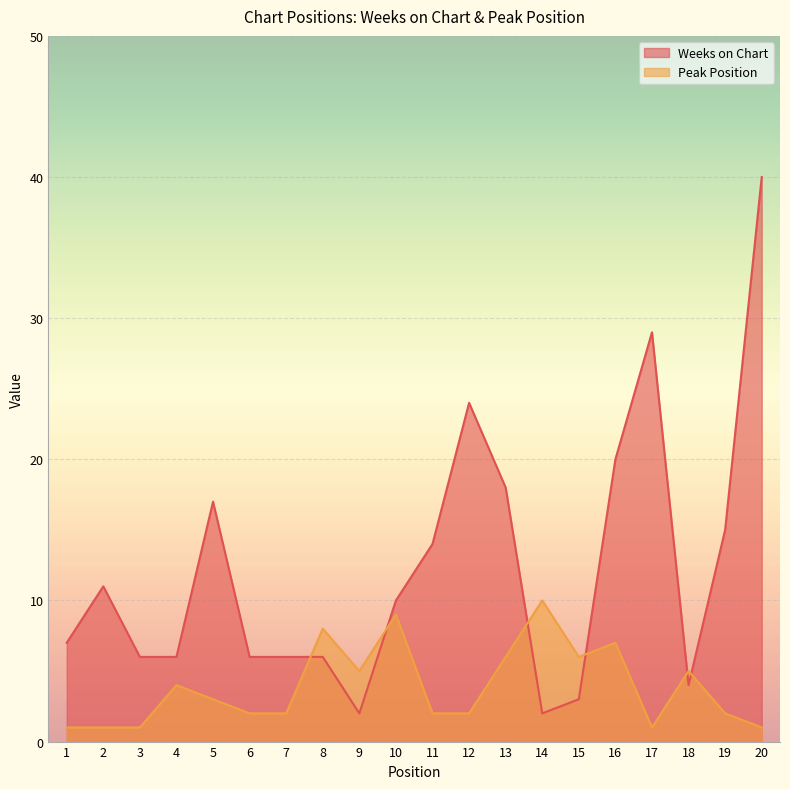

Where is the first local maximum for Weeks on Chart?

2